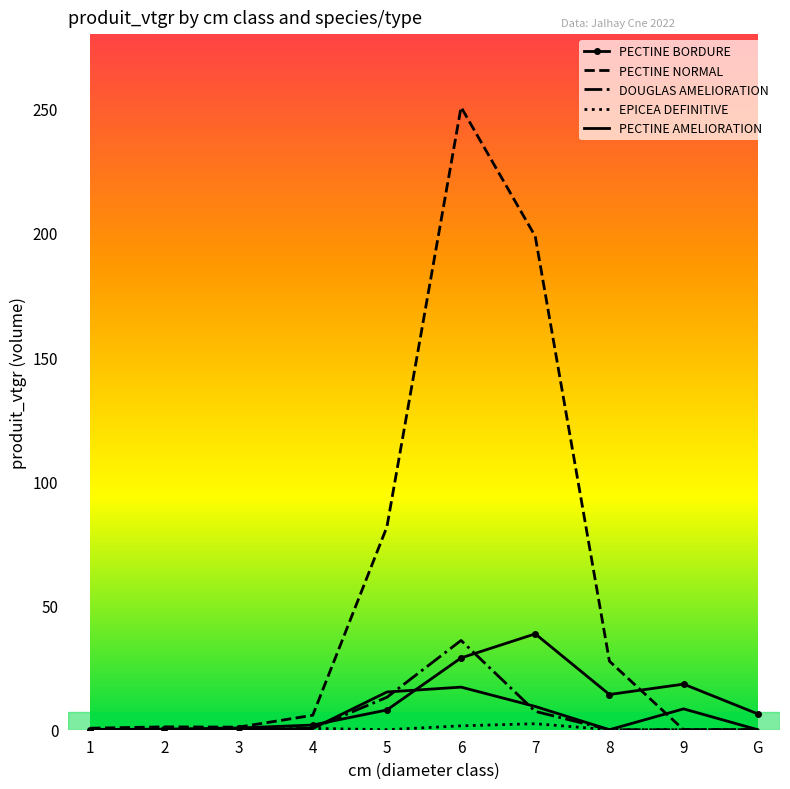

Which series has the largest total across all categories?

PECTINE NORMAL